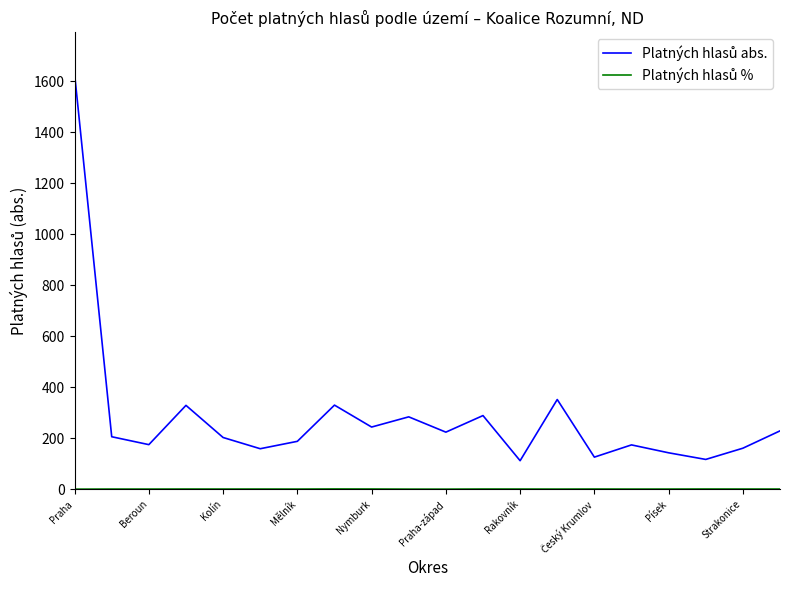

What is the greatest value displayed?

1629.0